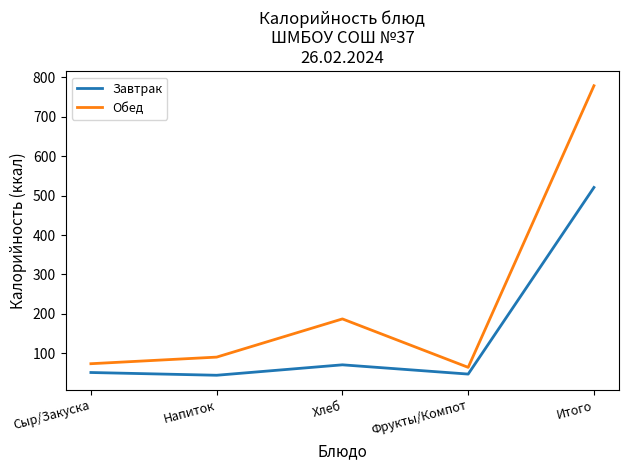

At which label is Завтрак closest to 282?

Хлеб